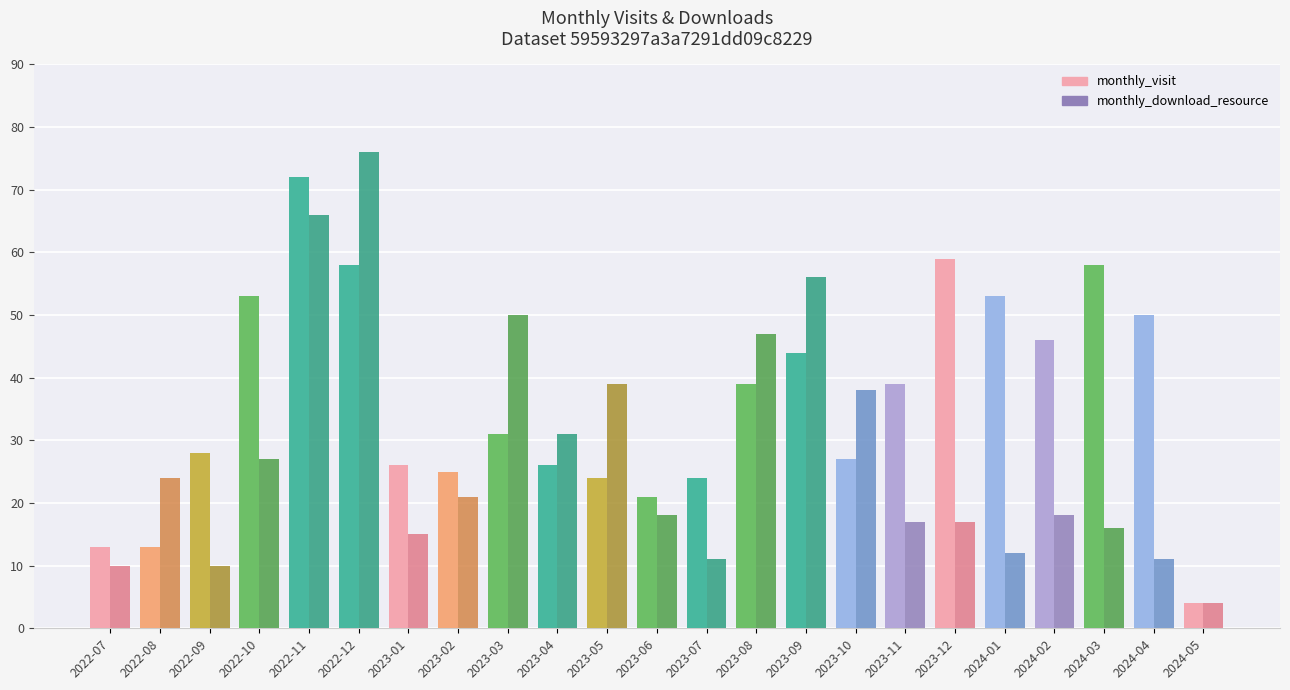

At 2022-11, list the series in order from largest to smallest.

monthly_visit, monthly_download_resource